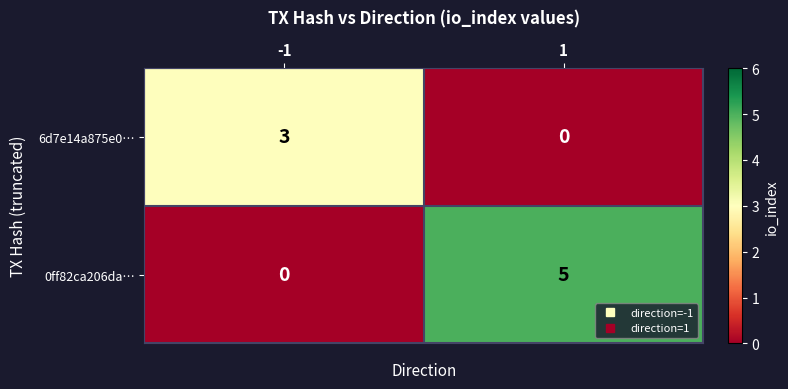

Which series has the largest total across all categories?

0ff82ca206da…